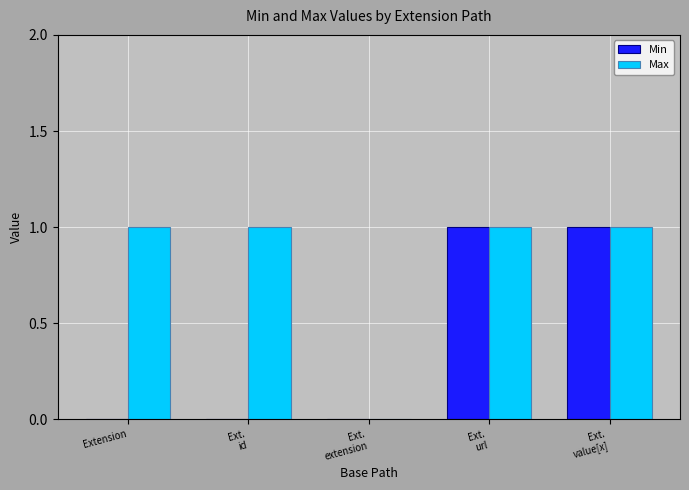

Reading left to right, list all the values displayed in this chart.

Min: 0	0	0	1	1
Max: 1	1	0	1	1